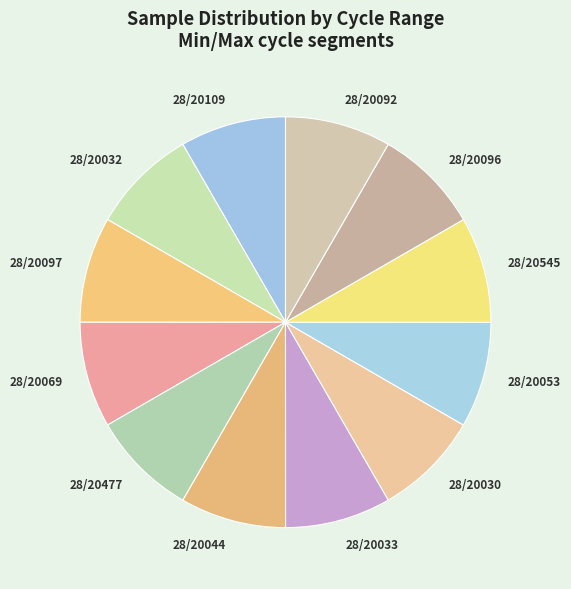

Do 28/20044 and 28/20033 together represent more than half of the pie?

No